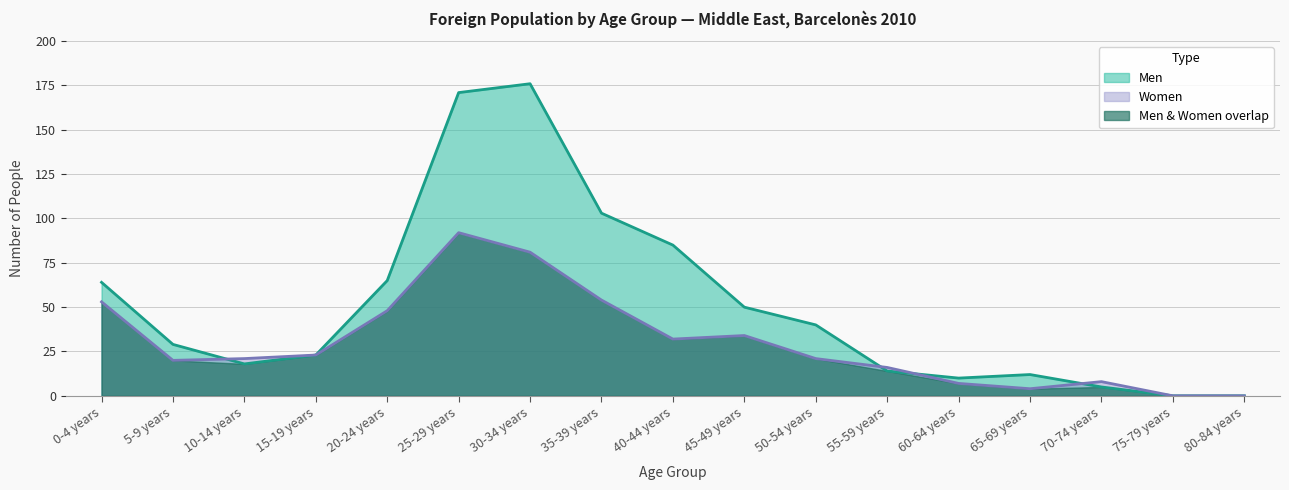

True or false: Men and Women intersect in this chart.

True